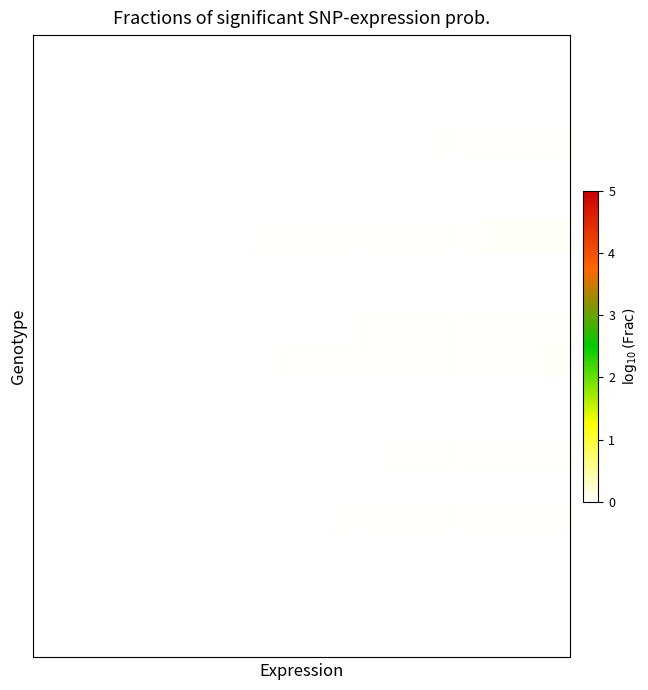

At which category is the sum across all series the highest?

19